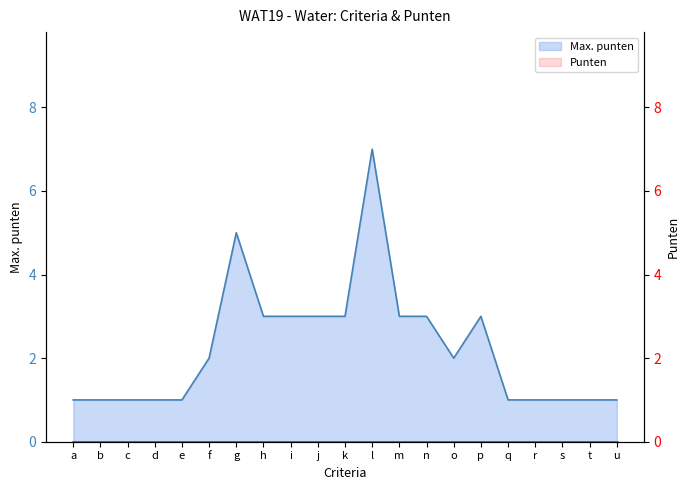

What is the average value?

2